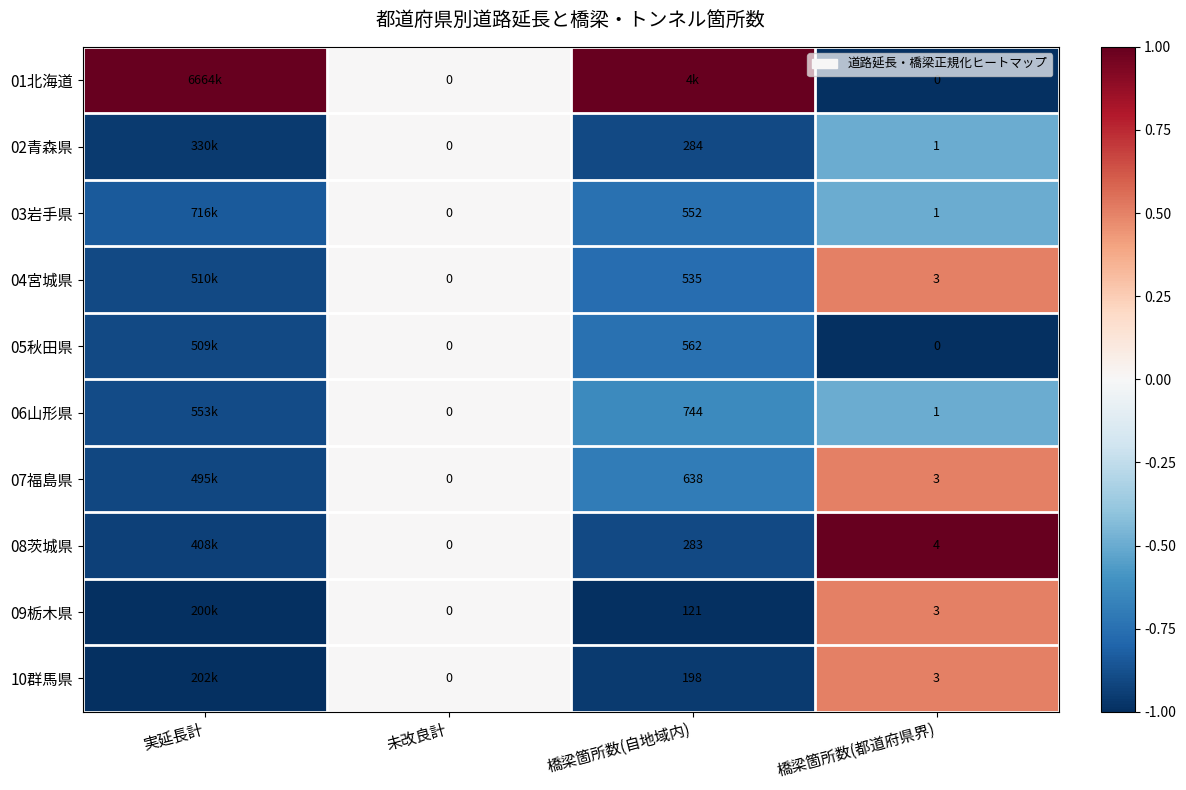

Is the value of 04宮城県 at 橋梁箇所数(都道府県界) greater than the value of 03岩手県 at 橋梁箇所数(都道府県界)?

Yes